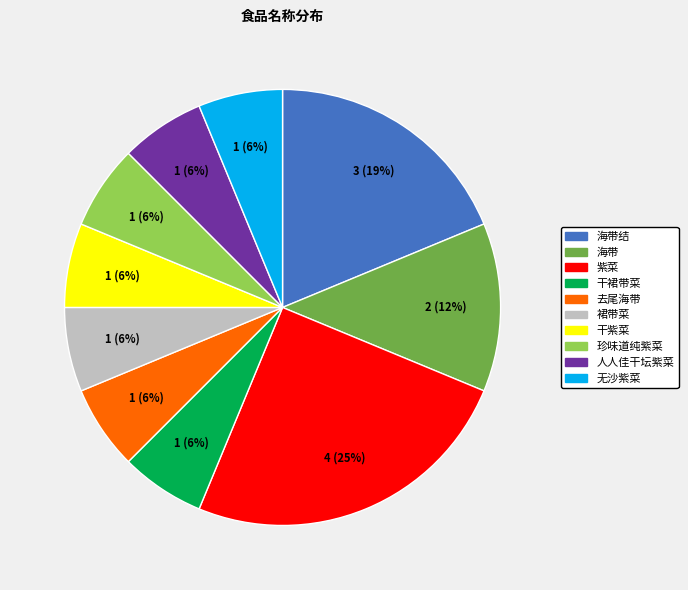

Is there a majority slice in this chart?

No